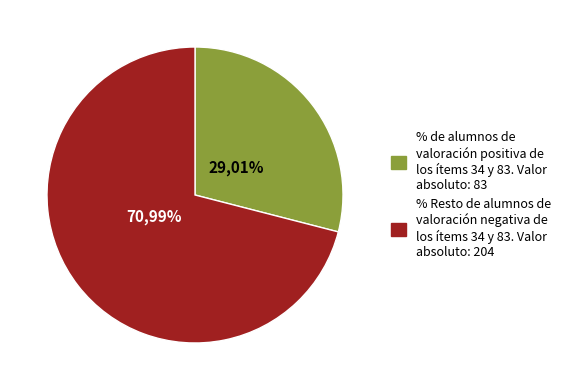

Does pct05 account for over 50% of the chart?

No